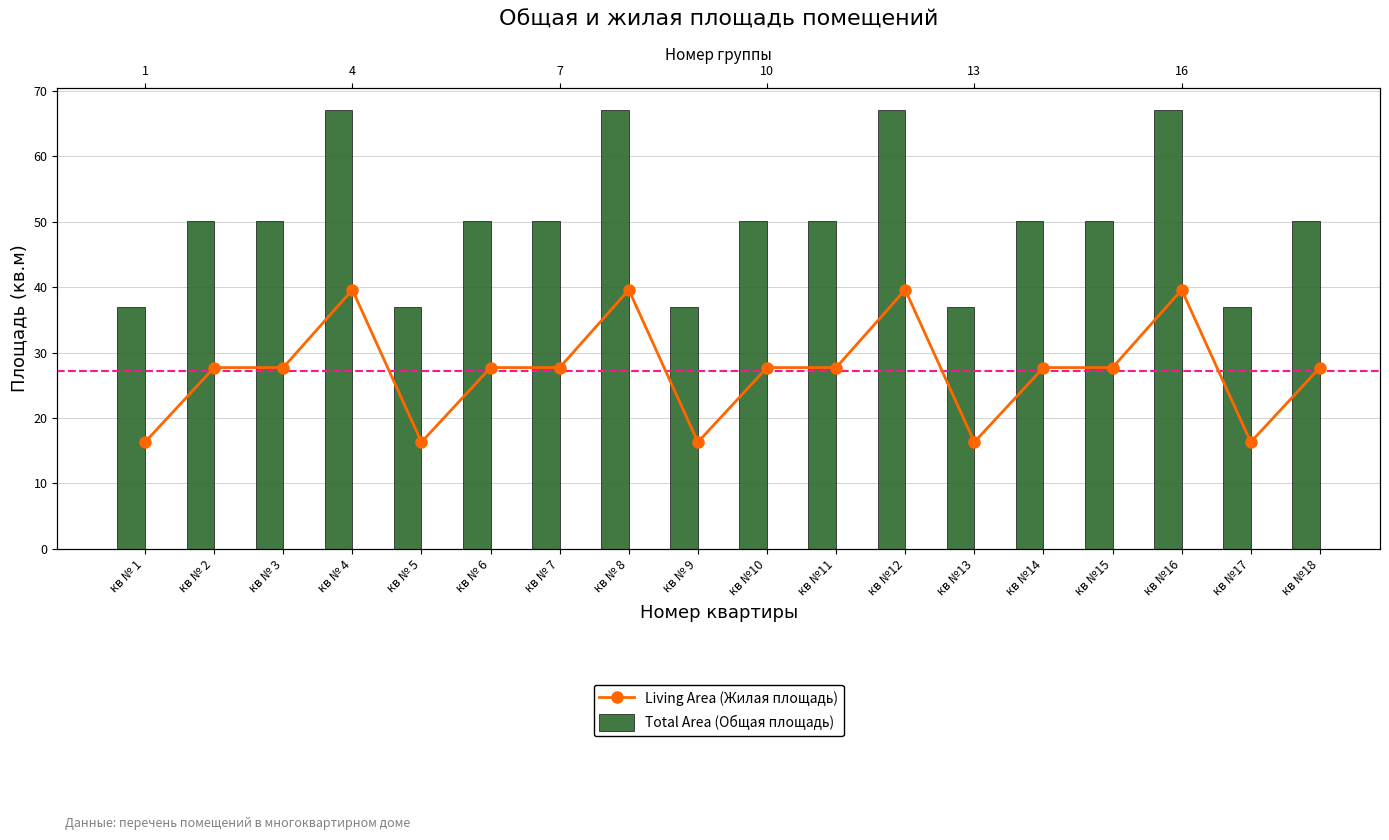

Which series changed the most between кв №11 and кв №14?

Living Area (Жилая площадь)